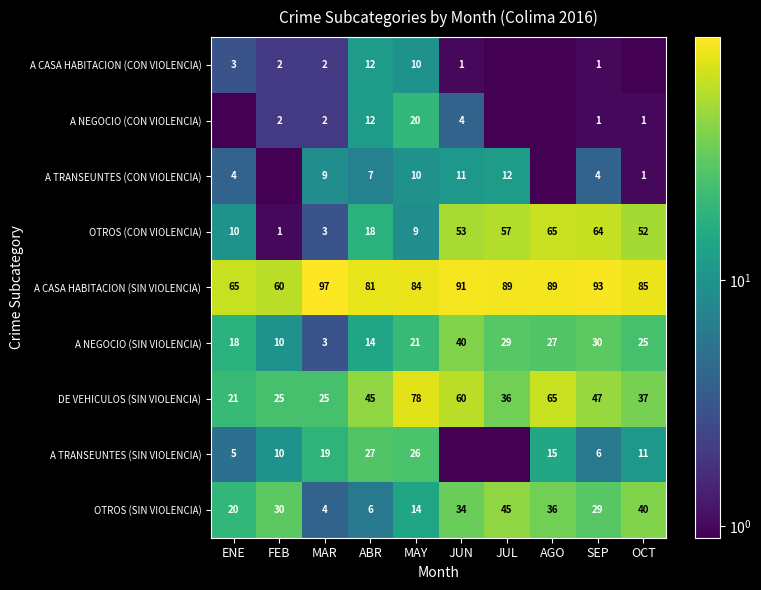

Is the value of A CASA HABITACION (SIN VIOLENCIA) at FEB greater than the value of OTROS (SIN VIOLENCIA) at FEB?

Yes